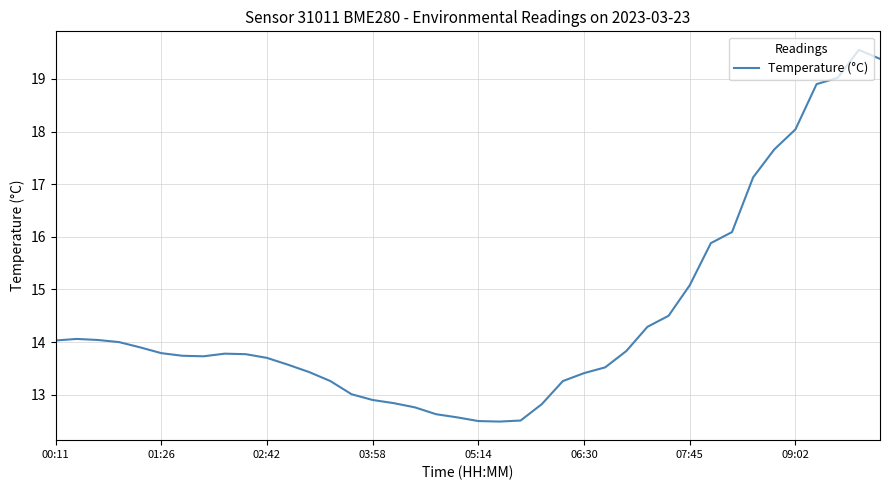

What is the minimum value shown in the chart?

12.5